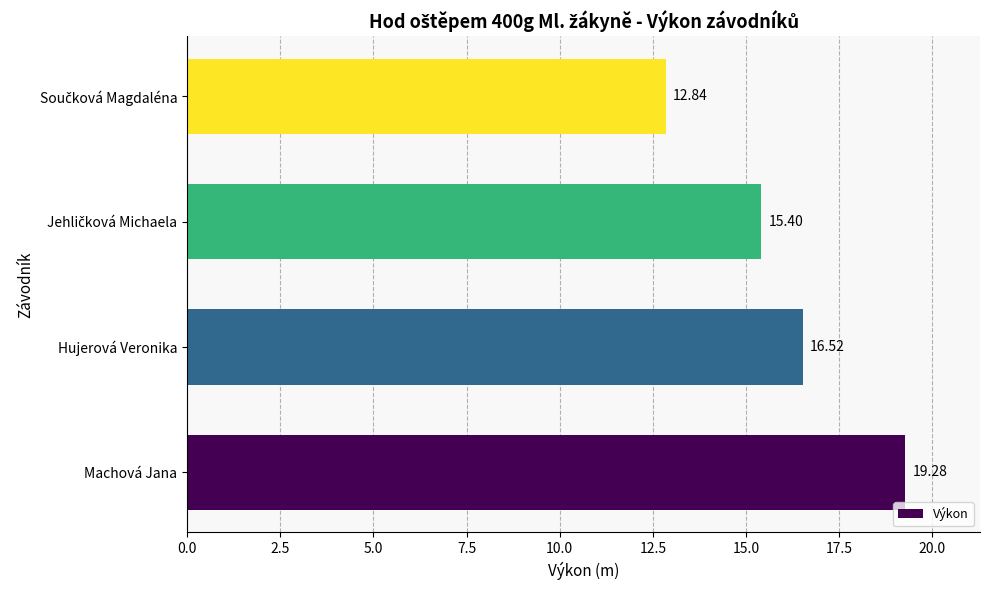

What is the average value?

16.0